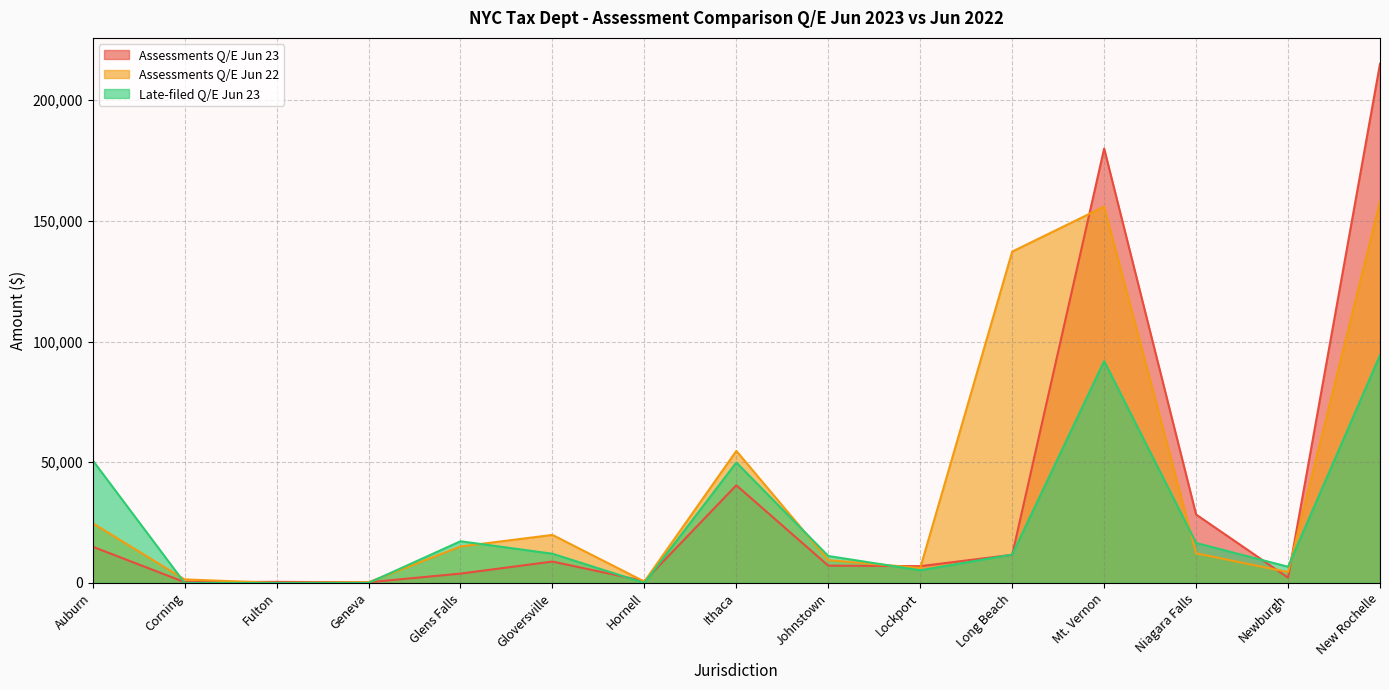

Is it true that Assessments Q/E Jun 23 equals 179980.8 at Mt. Vernon?

True